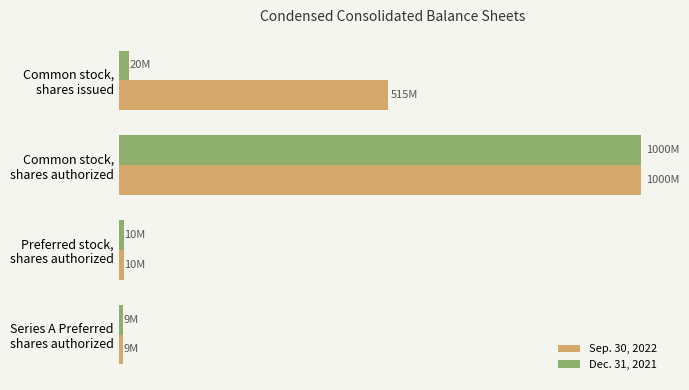

What are all the series names shown in the legend?

Sep. 30, 2022, Dec. 31, 2021